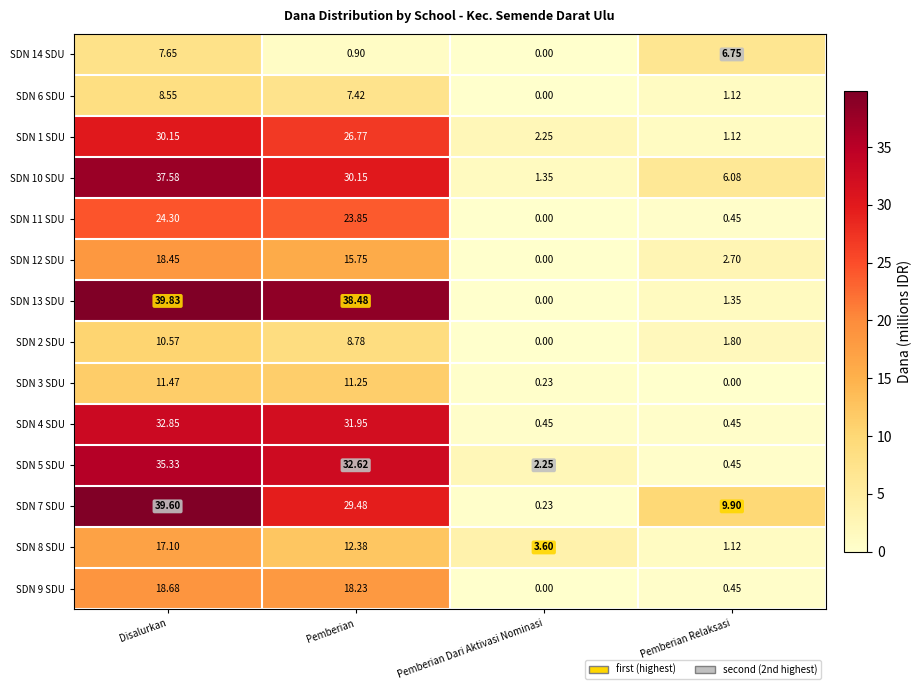

Is the value of SDN 14 SDU at Pemberian Dari Aktivasi Nominasi greater than the value of SDN 2 SDU at Pemberian Relaksasi?

No